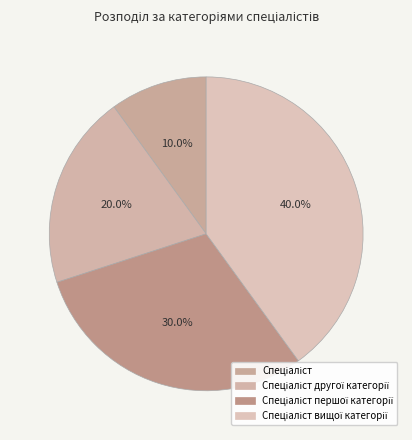

How many slices are in this pie chart?

4